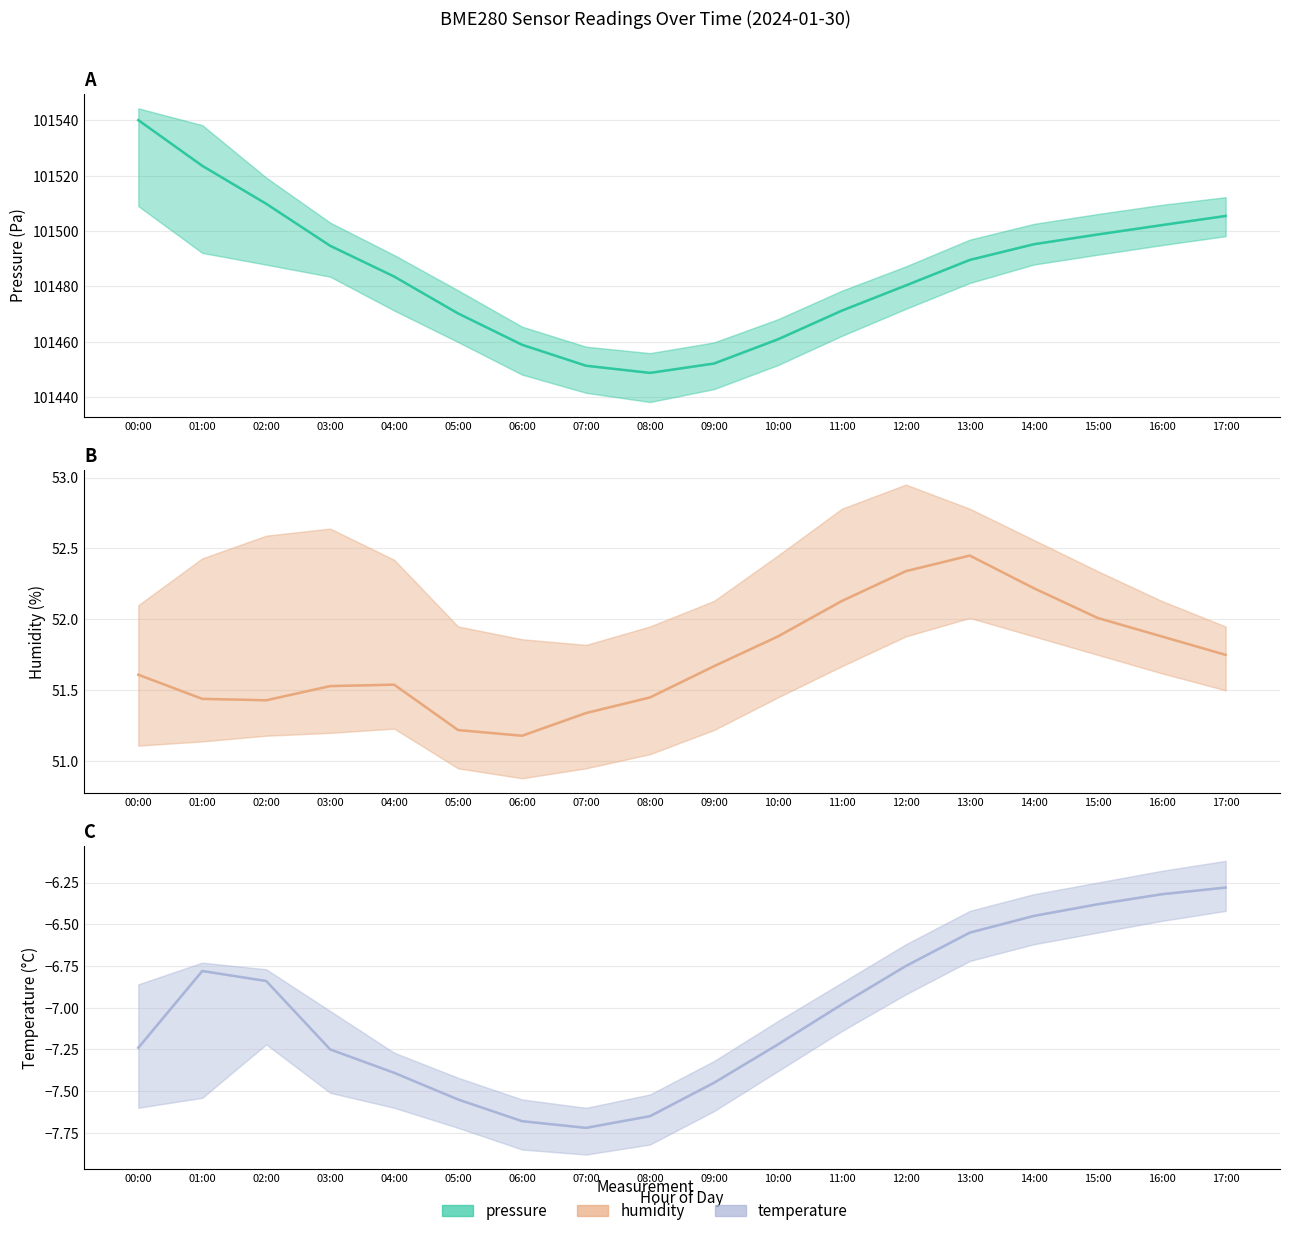

Reading left to right, list all the values displayed in this chart.

pressure: 00:00=101540.1	01:00=101523.6	02:00=101509.8	03:00=101494.7	04:00=101483.6	05:00=101470.2	06:00=101458.9	07:00=101451.3	08:00=101448.8	09:00=101452.1	10:00=101460.9	11:00=101471.2	12:00=101480.3	13:00=101489.6	14:00=101495.2	15:00=101498.8	16:00=101502.1	17:00=101505.4
humidity: 00:00=51.6	01:00=51.4	02:00=51.4	03:00=51.5	04:00=51.5	05:00=51.2	06:00=51.2	07:00=51.3	08:00=51.5	09:00=51.7	10:00=51.9	11:00=52.1	12:00=52.3	13:00=52.5	14:00=52.2	15:00=52.0	16:00=51.9	17:00=51.8
temperature: 00:00=-7.2	01:00=-6.8	02:00=-6.8	03:00=-7.2	04:00=-7.4	05:00=-7.5	06:00=-7.7	07:00=-7.7	08:00=-7.7	09:00=-7.5	10:00=-7.2	11:00=-7.0	12:00=-6.8	13:00=-6.5	14:00=-6.5	15:00=-6.4	16:00=-6.3	17:00=-6.3